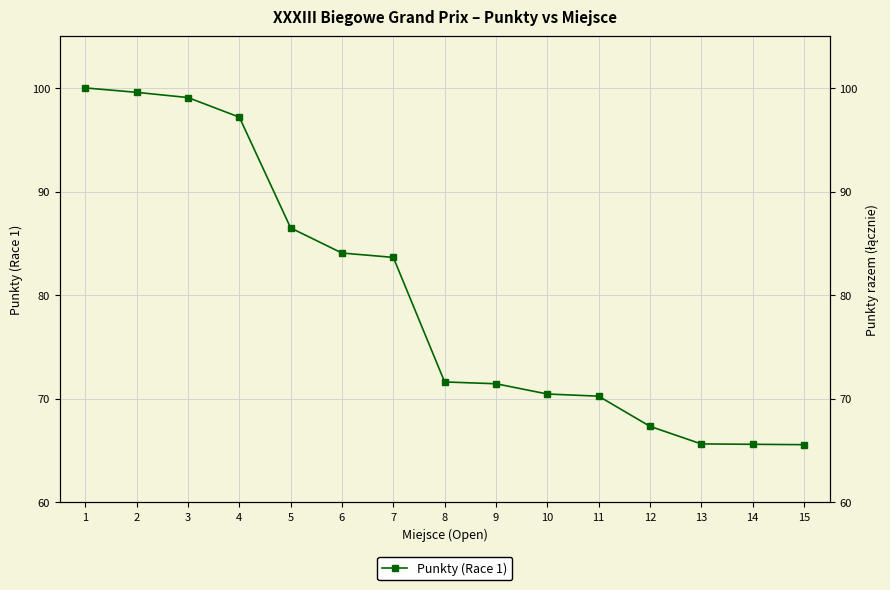

What is the average value?

79.9